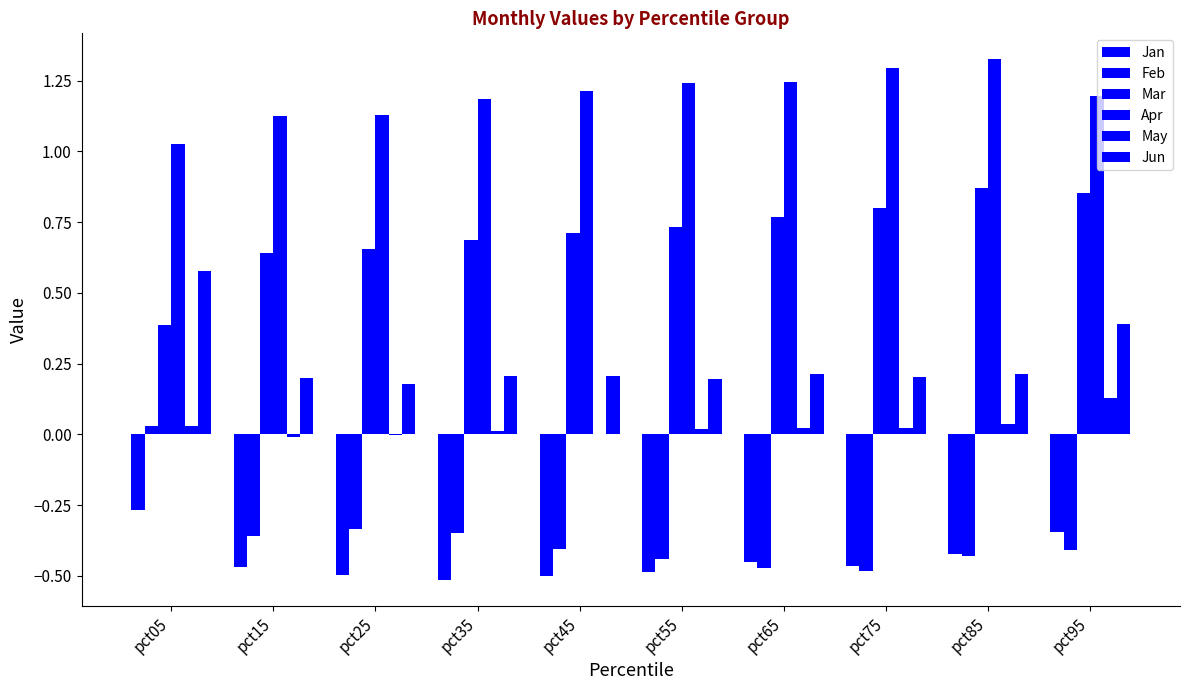

How many series are shown in this chart?

6